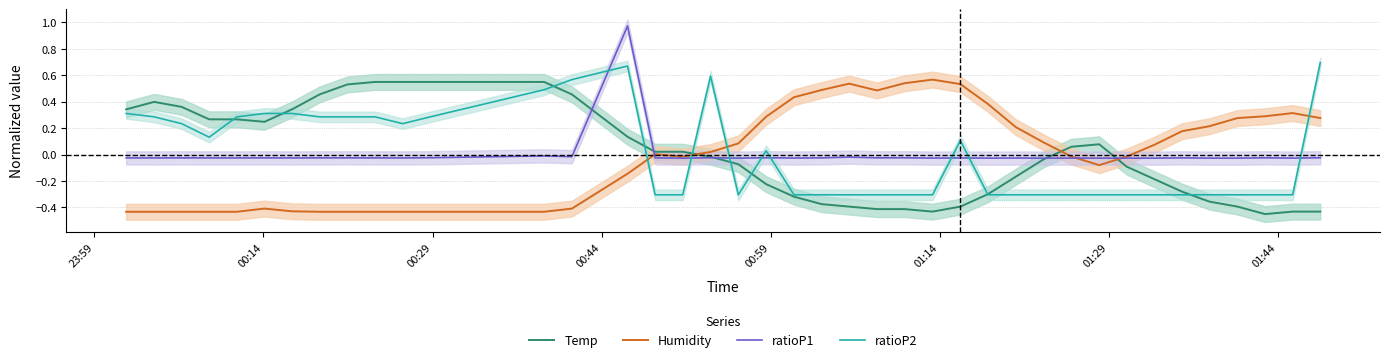

How many times do Humidity and ratioP2 cross each other?

4